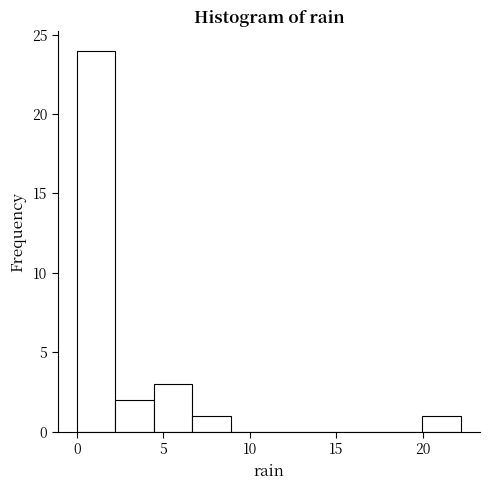

Over which range of the x-axis is the bar tallest?

0.0 to 2.0